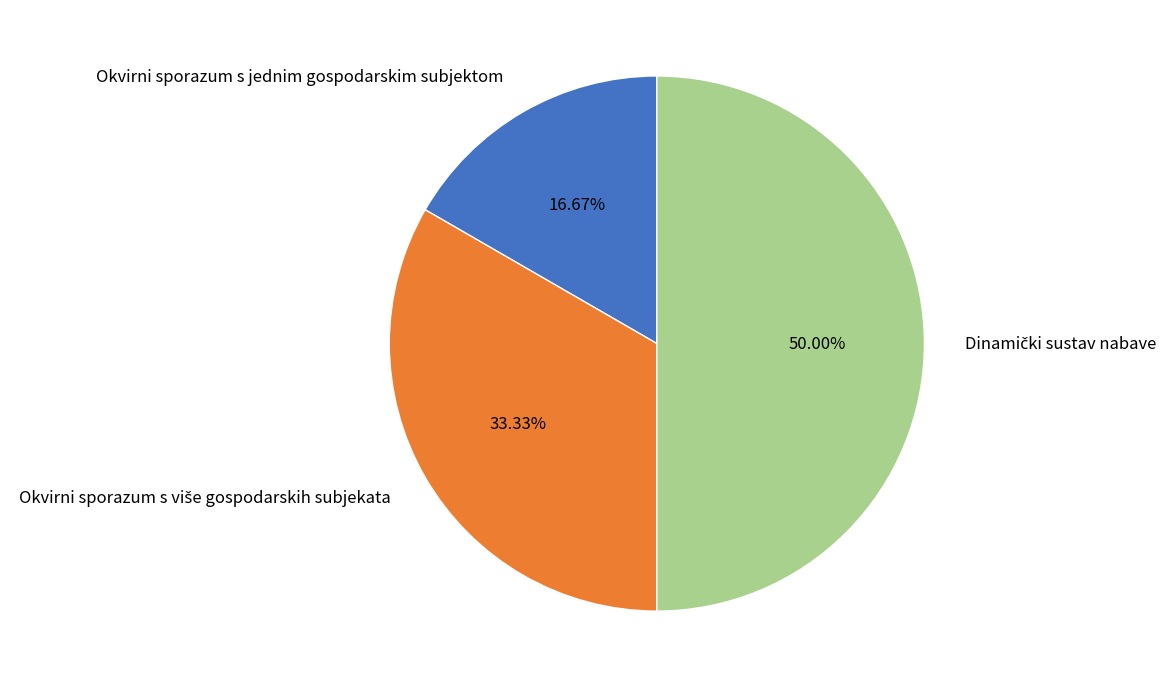

Which category has the smallest portion of the pie?

Okvirni sporazum s jednim gospodarskim subjektom